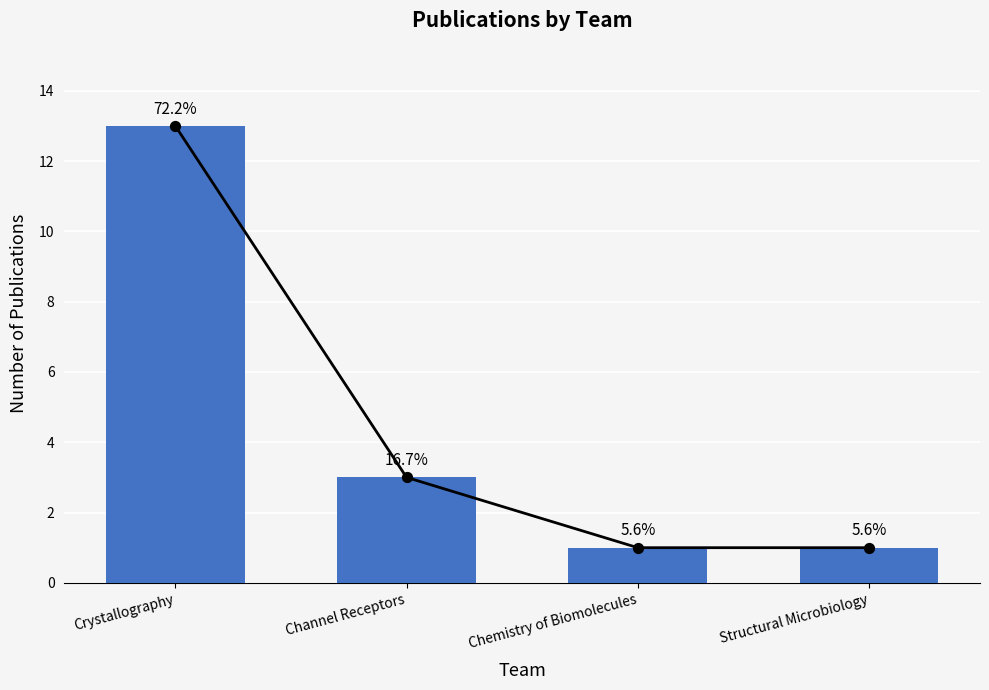

Which has a higher value, Channel Receptors or Chemistry of Biomolecules?

Channel Receptors